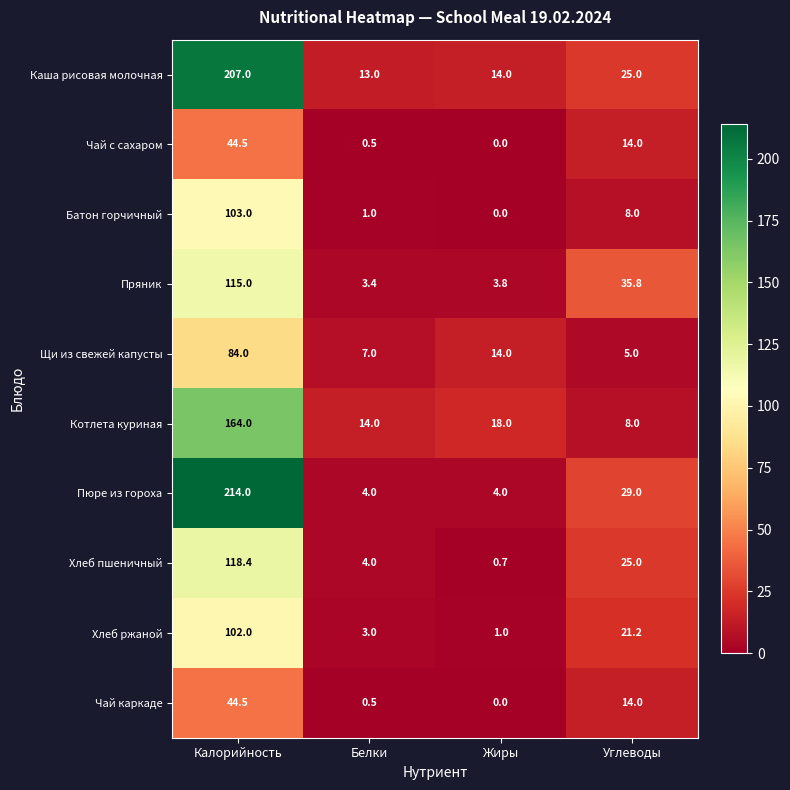

What is the difference between the second highest and second lowest values in the Каша рисовая молочная series?

11.0